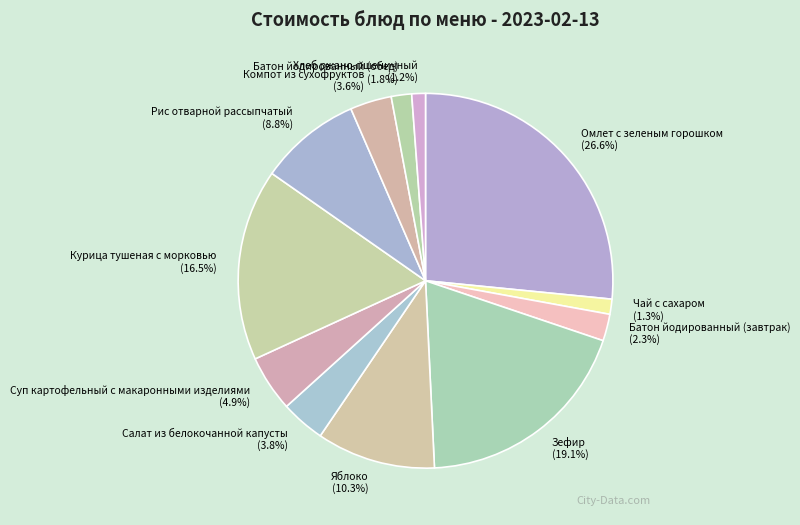

To the nearest percent, what is the combined percentage of Зефир and Компот из сухофруктов?

23%